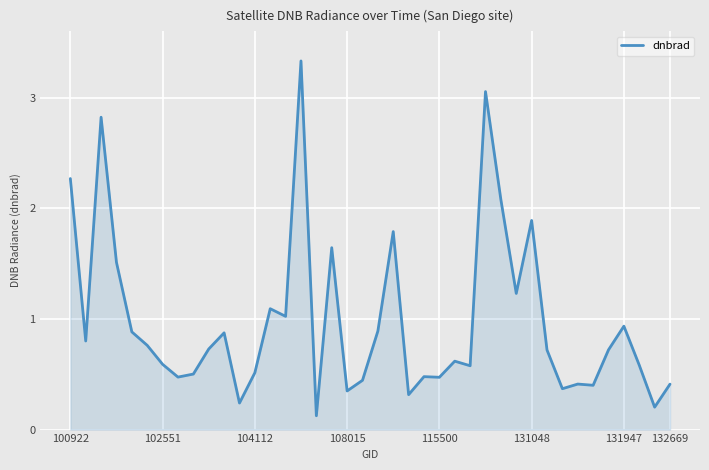

What is the maximum value shown in the chart?

3.3